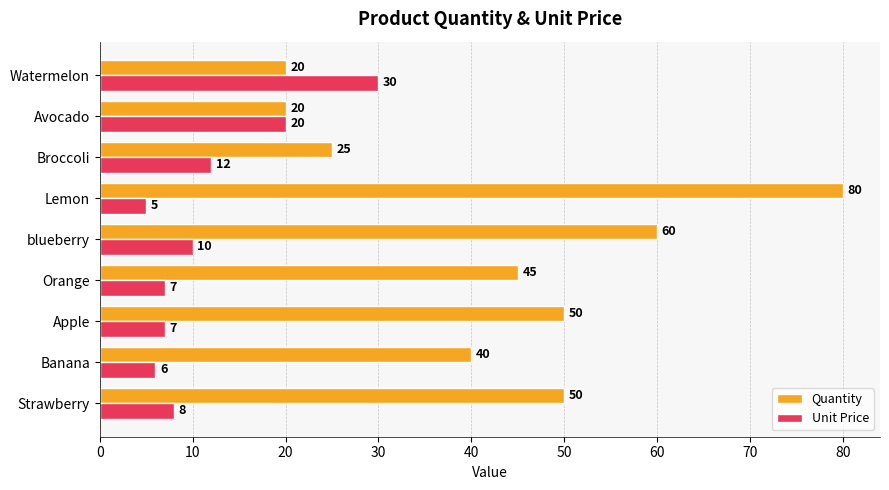

What is the sum of the Quantity values at Watermelon and Strawberry?

70